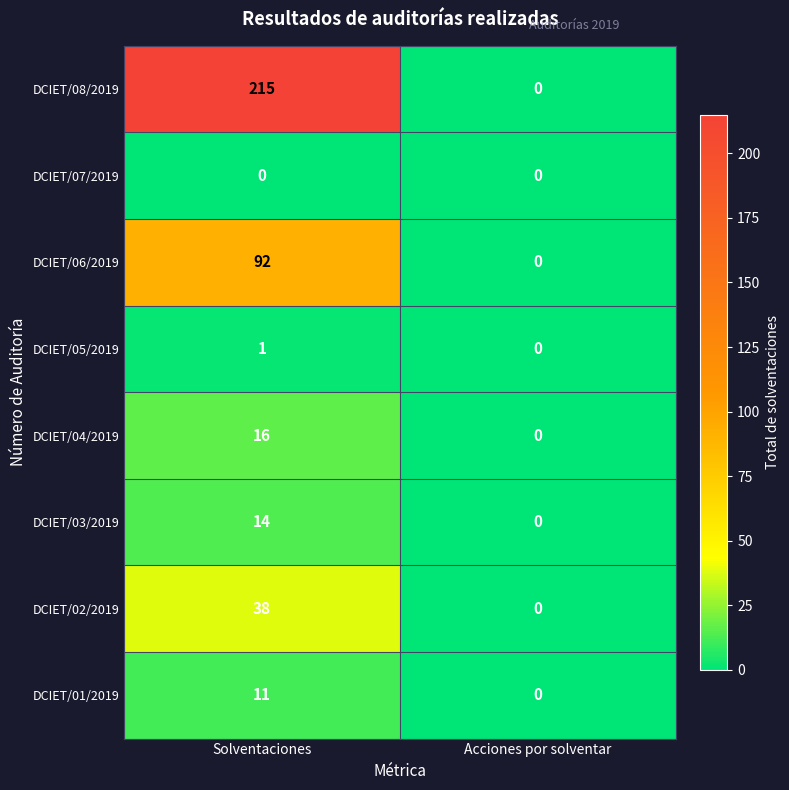

Rank the series by their maximum value, from lowest to highest.

DCIET/07/2019, DCIET/05/2019, DCIET/01/2019, DCIET/03/2019, DCIET/04/2019, DCIET/02/2019, DCIET/06/2019, DCIET/08/2019